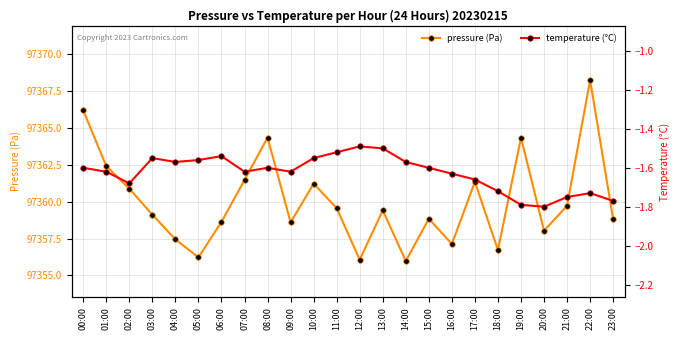

Rank the categories by temperature (°C) value from lowest to highest.

20:00, 19:00, 23:00, 21:00, 22:00, 18:00, 02:00, 17:00, 16:00, 01:00, 07:00, 09:00, 00:00, 08:00, 15:00, 04:00, 14:00, 05:00, 03:00, 10:00, 06:00, 11:00, 13:00, 12:00